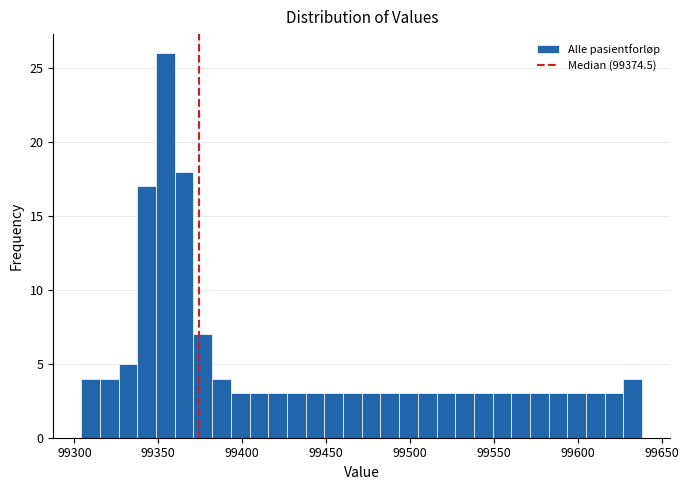

Read against the x-axis, roughly where is the centre of the tallest bar?

99355